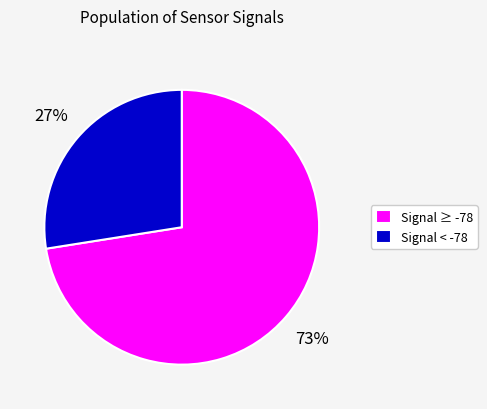

The Signal < -78 slice represents 34% of the pie. True or false?

False